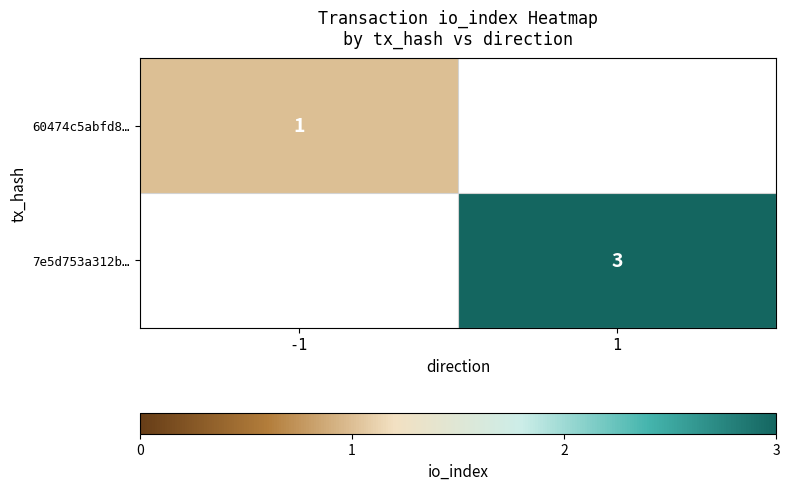

The 7e5d753a312b… series shows 1 at 1. True or false?

False